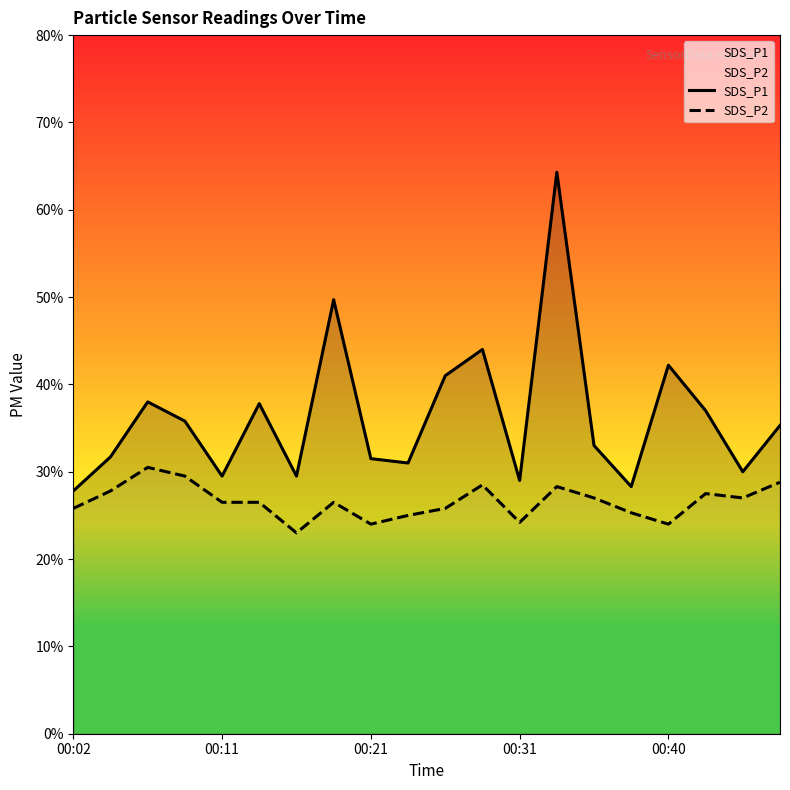

Rank the series by their average value, from highest to lowest.

SDS_P1, SDS_P2